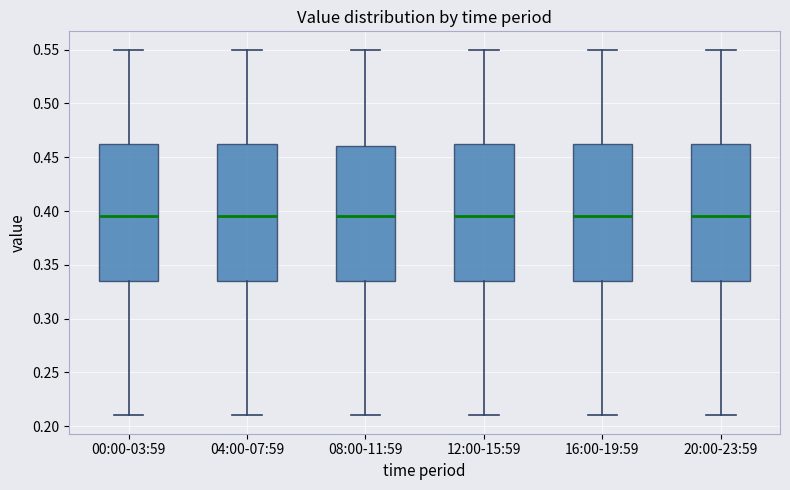

Reading left to right, transcribe this box plot: for each box, give where its median line is, the range the box spans, and where its two whiskers end, as read against the y-axis. The values are not printed on the chart, so give them approximately, as read against the axis.

00:00-03:59: median 0.395, box 0.335 to 0.465, whiskers 0.210 to 0.550
04:00-07:59: median 0.395, box 0.335 to 0.465, whiskers 0.210 to 0.550
08:00-11:59: median 0.395, box 0.335 to 0.460, whiskers 0.210 to 0.550
12:00-15:59: median 0.395, box 0.335 to 0.465, whiskers 0.210 to 0.550
16:00-19:59: median 0.395, box 0.335 to 0.465, whiskers 0.210 to 0.550
20:00-23:59: median 0.395, box 0.335 to 0.465, whiskers 0.210 to 0.550